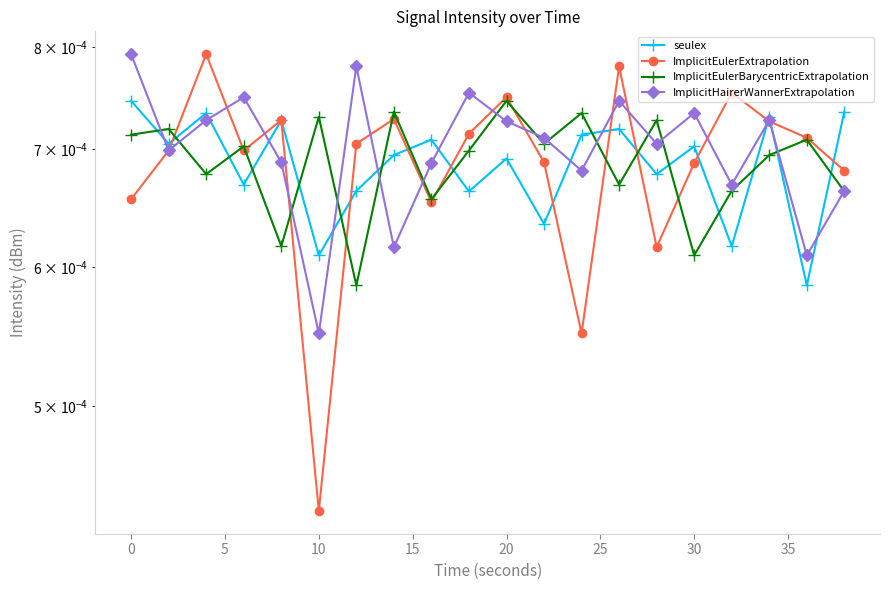

True or false: ImplicitEulerExtrapolation has more than 0 interior local peaks.

True